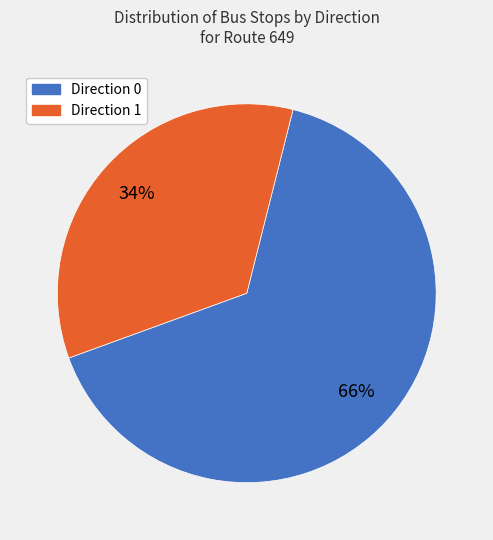

What is the ratio of the value at Direction 1 to the value at Direction 0?

0.5